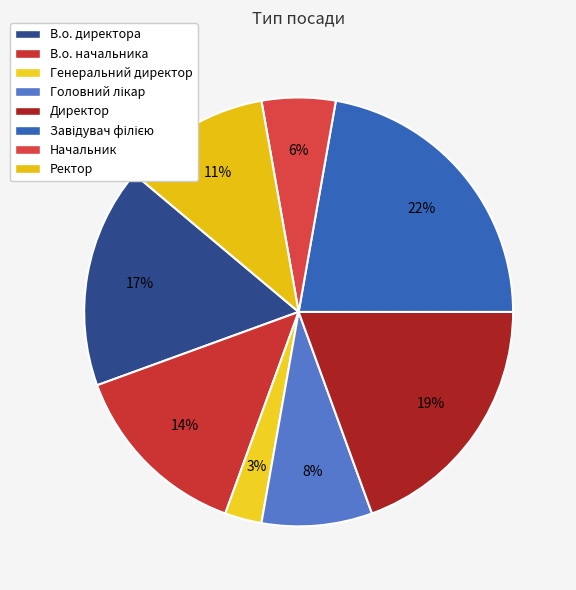

How many segments does this pie chart have?

8